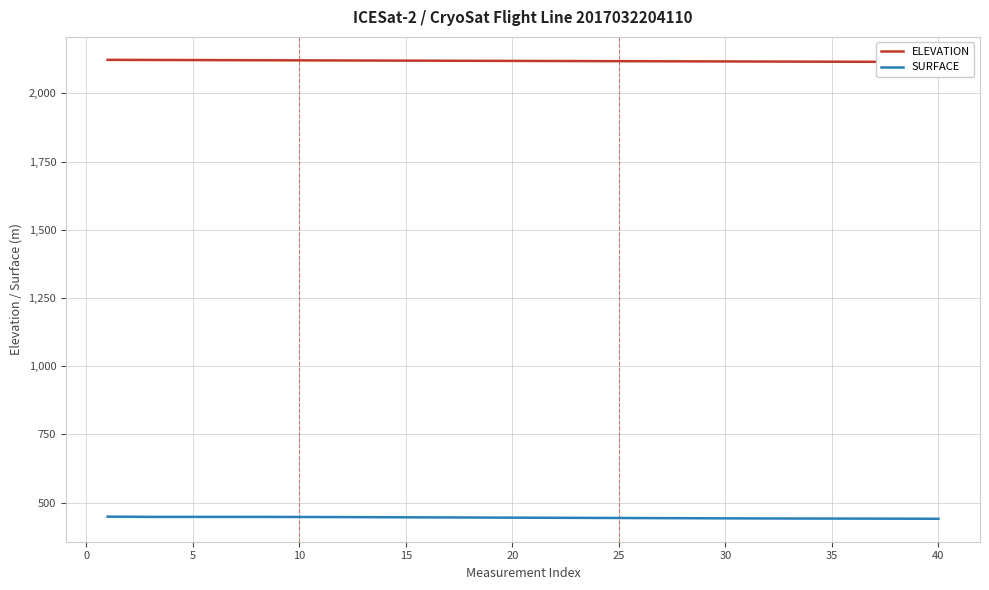

How many values in the SURFACE series exceed 444?

23